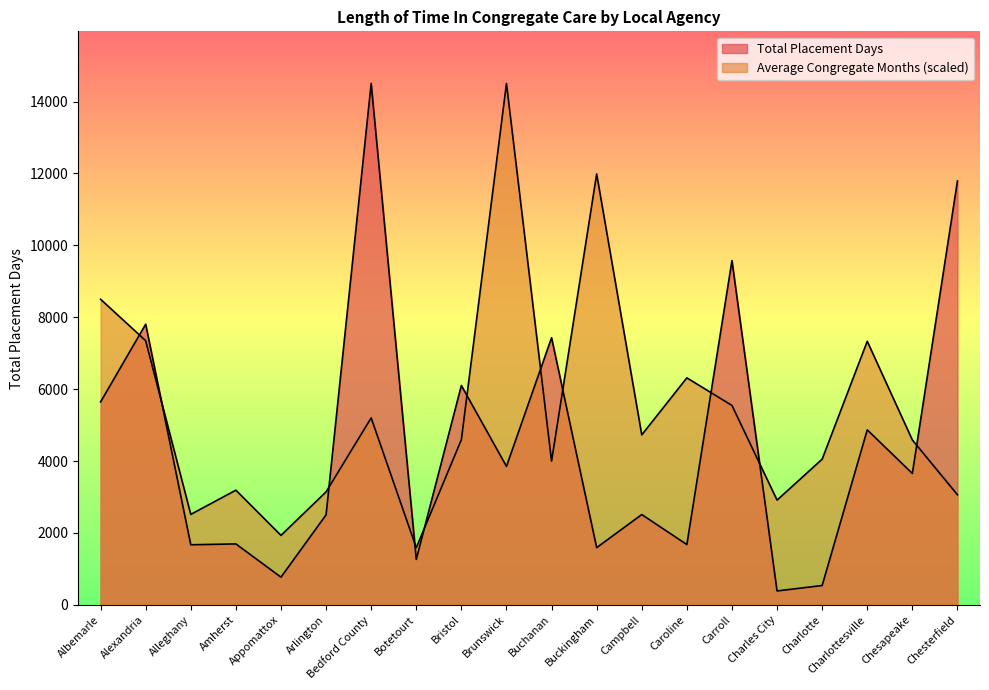

Where is the first local maximum for Total Placement Days?

Alexandria